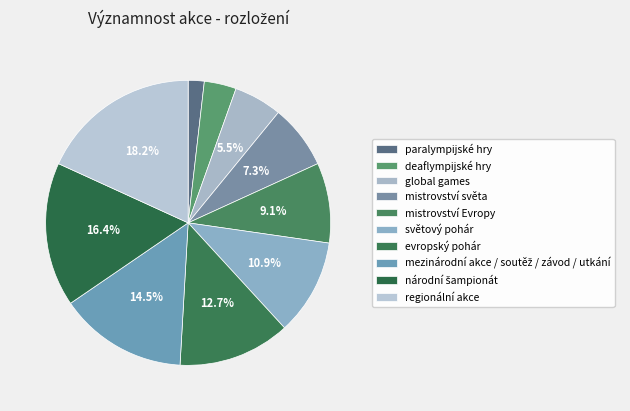

Approximately how many times larger is the value at evropský pohár compared to mezinárodní akce / soutěž / závod / utkání?

0.9